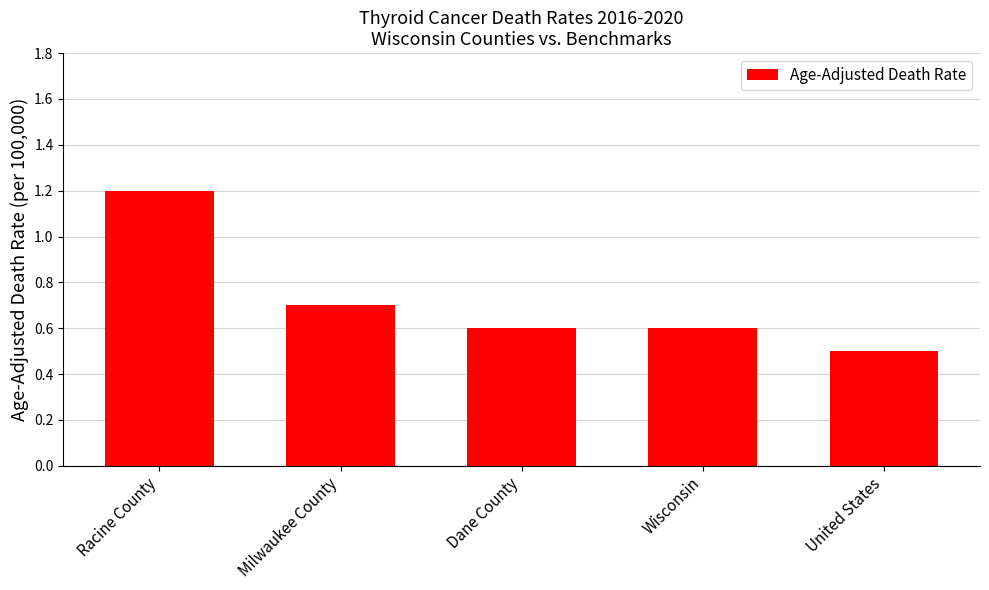

What is the average value?

0.7